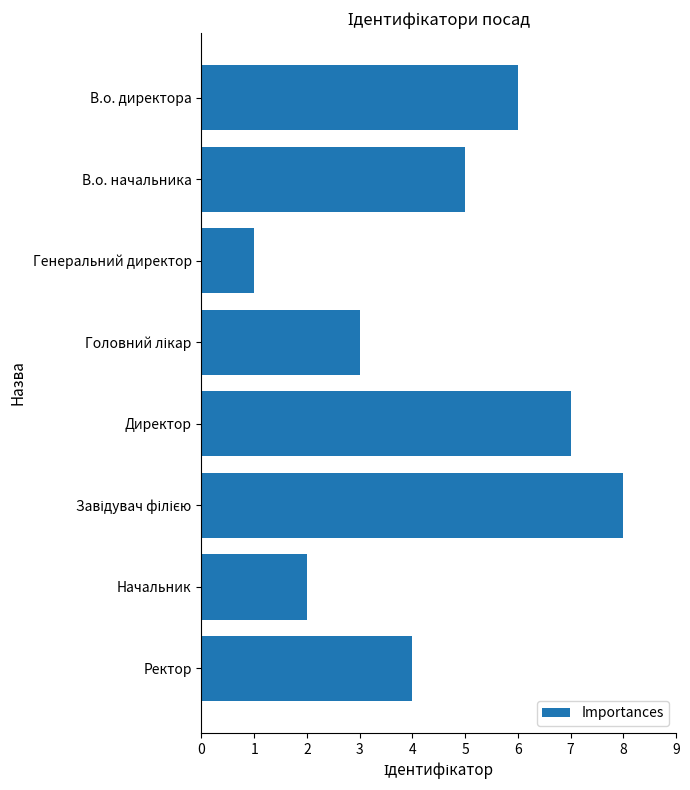

At which label is the value closest to 4?

Ректор